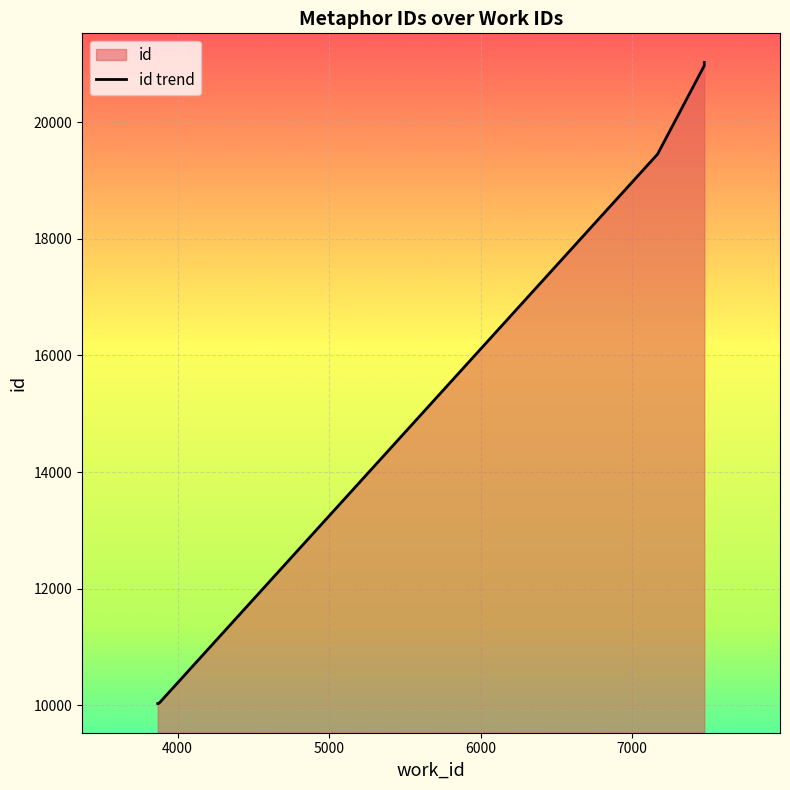

What is the minimum value shown in the chart?

10033